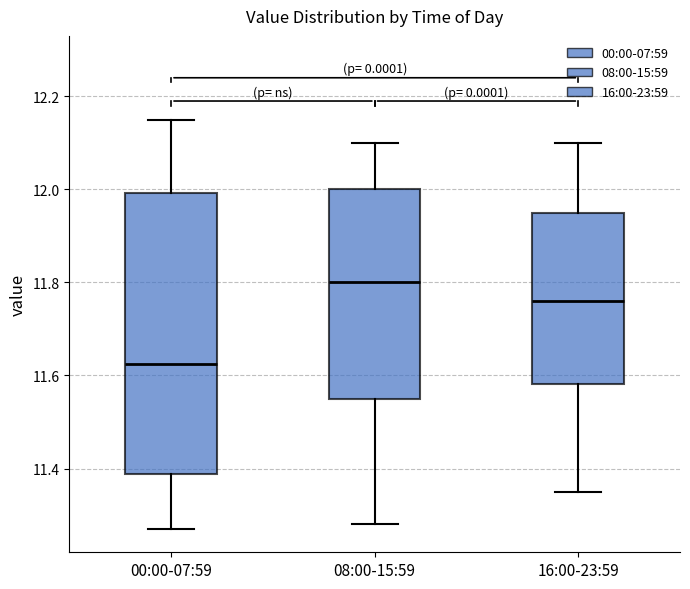

Which box's median line is the highest?

08:00-15:59